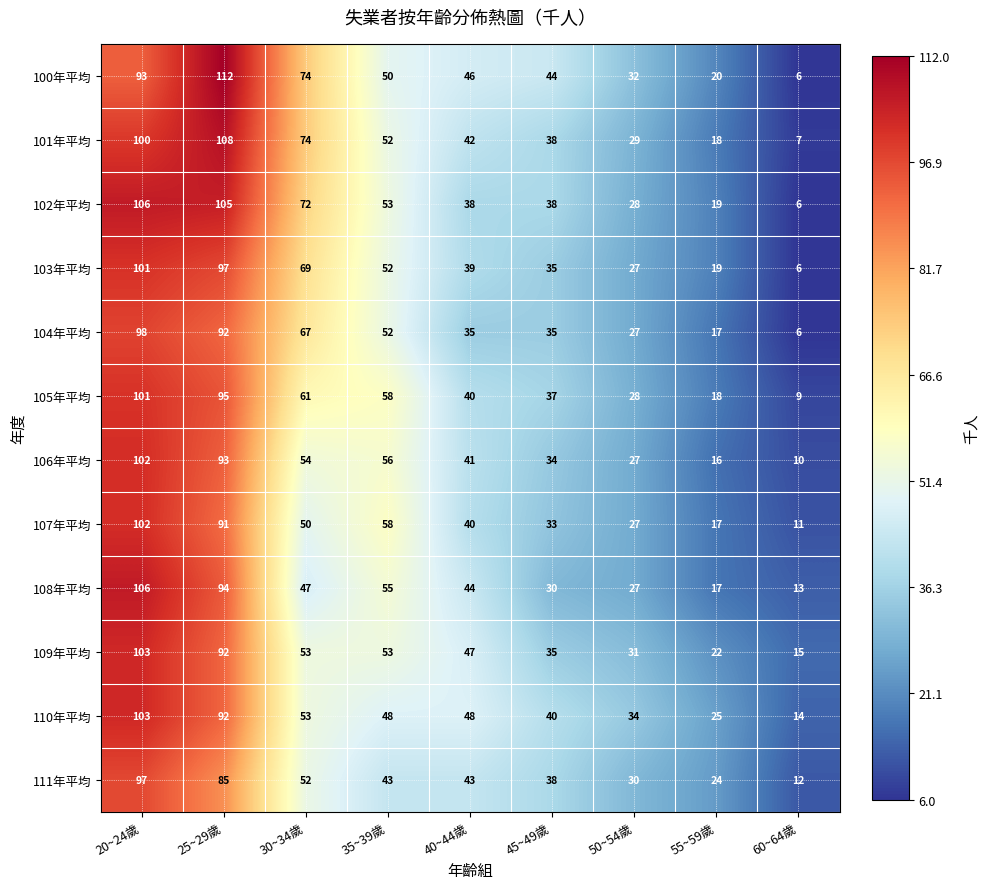

Which series has the largest total across all categories?

100年平均